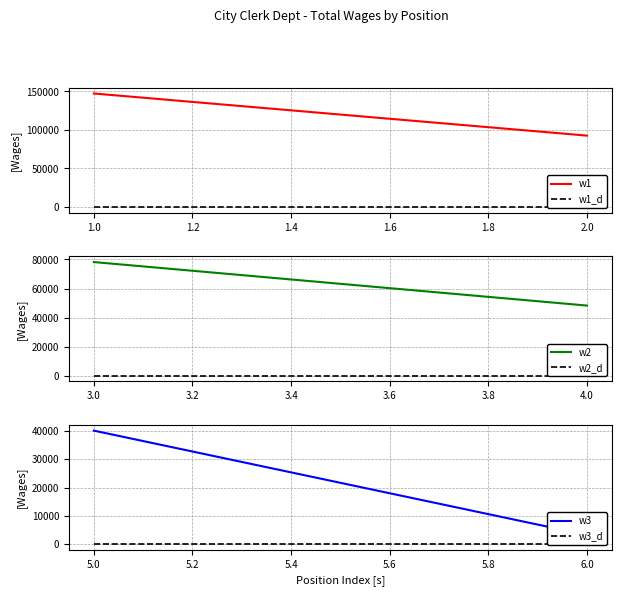

The value of w2_d at 3.0 is 0. True or false?

True